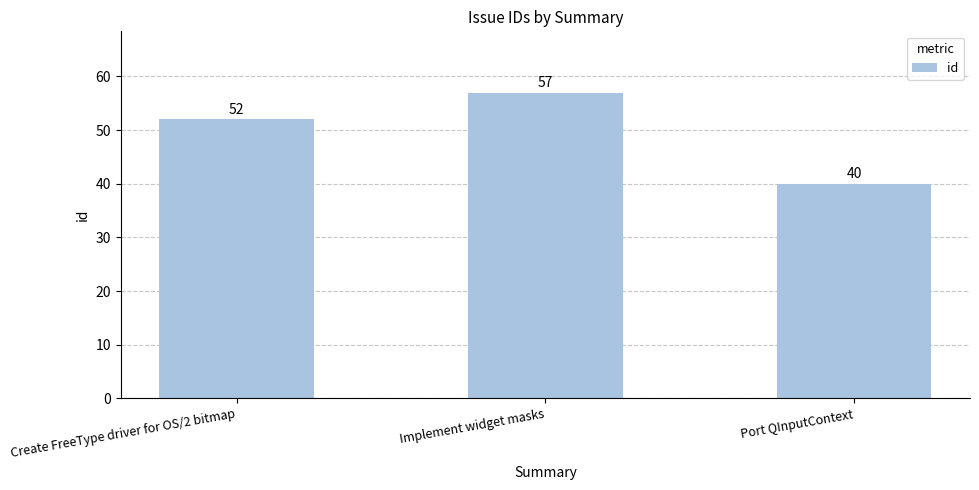

What is the value of the 1st bar from the left?

52